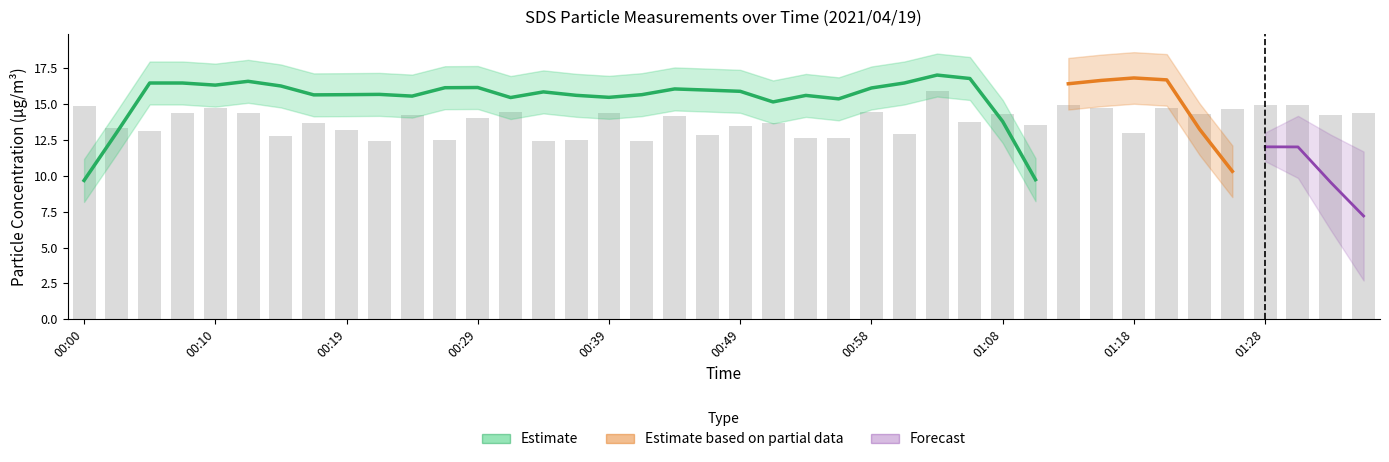

What position from the right is 01:03?

14